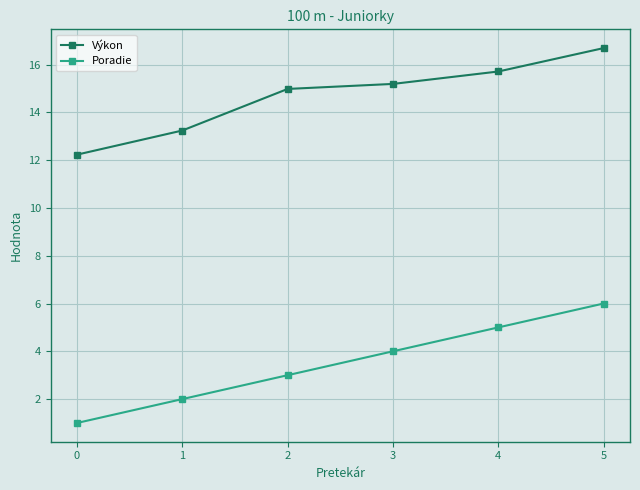

What is the spread (max minus min) of values at 2?

12.0